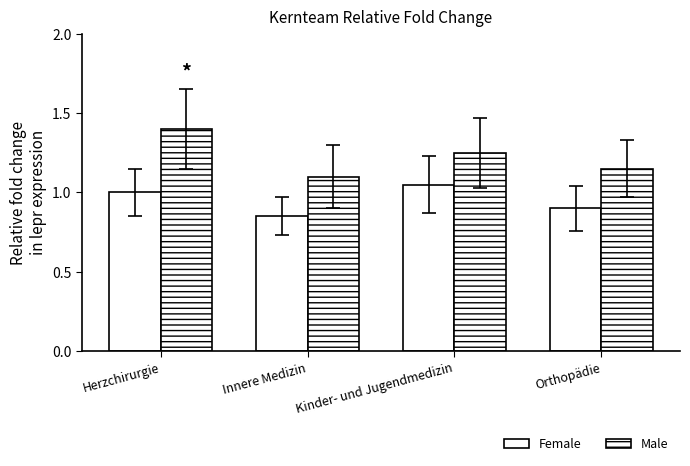

What is the lowest value of the Male series?

1.1